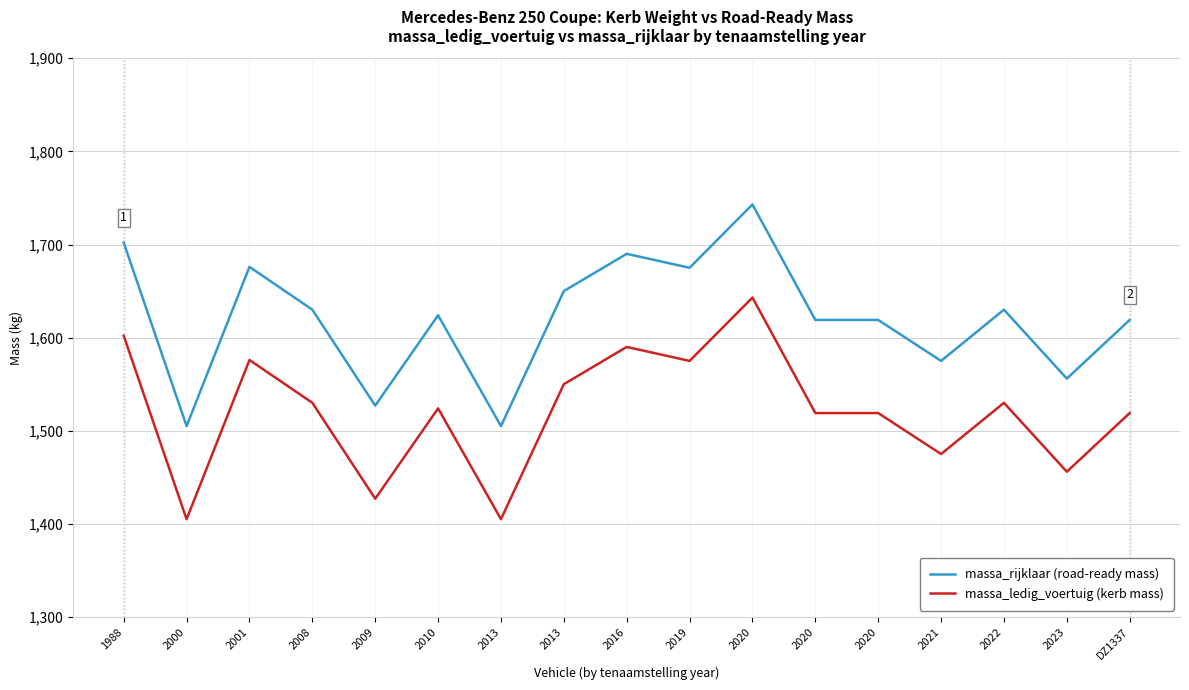

In massa_rijklaar (road-ready mass), how many points are lower than both neighbors (excluding endpoints)?

6